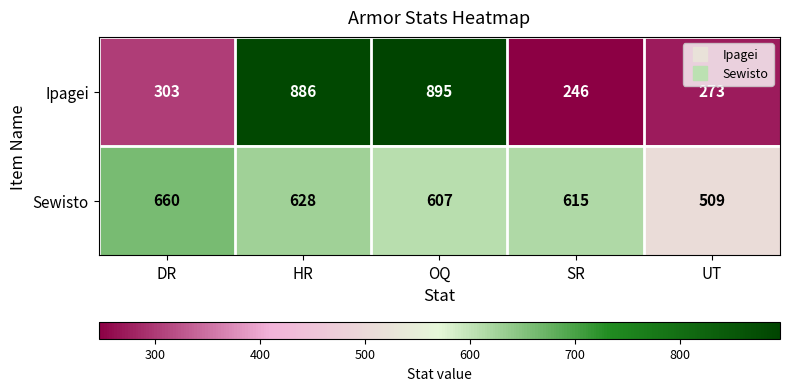

At which category is the sum across all series the highest?

HR